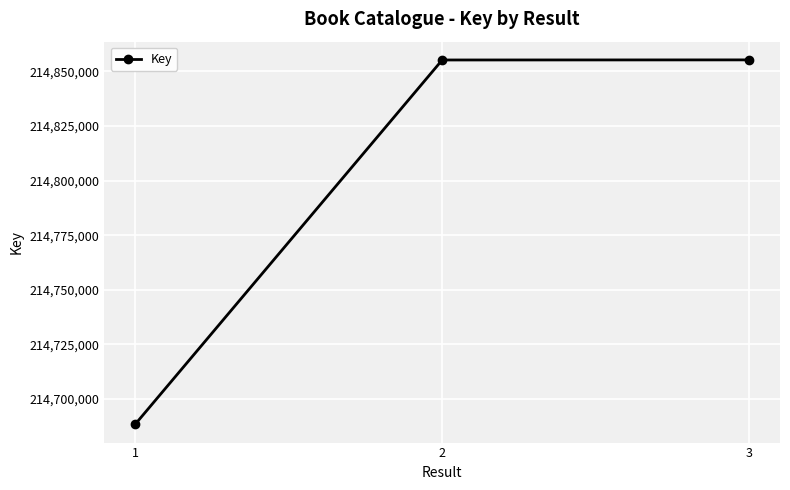

Approximately how many times larger is the value at 1 compared to 3?

1.0